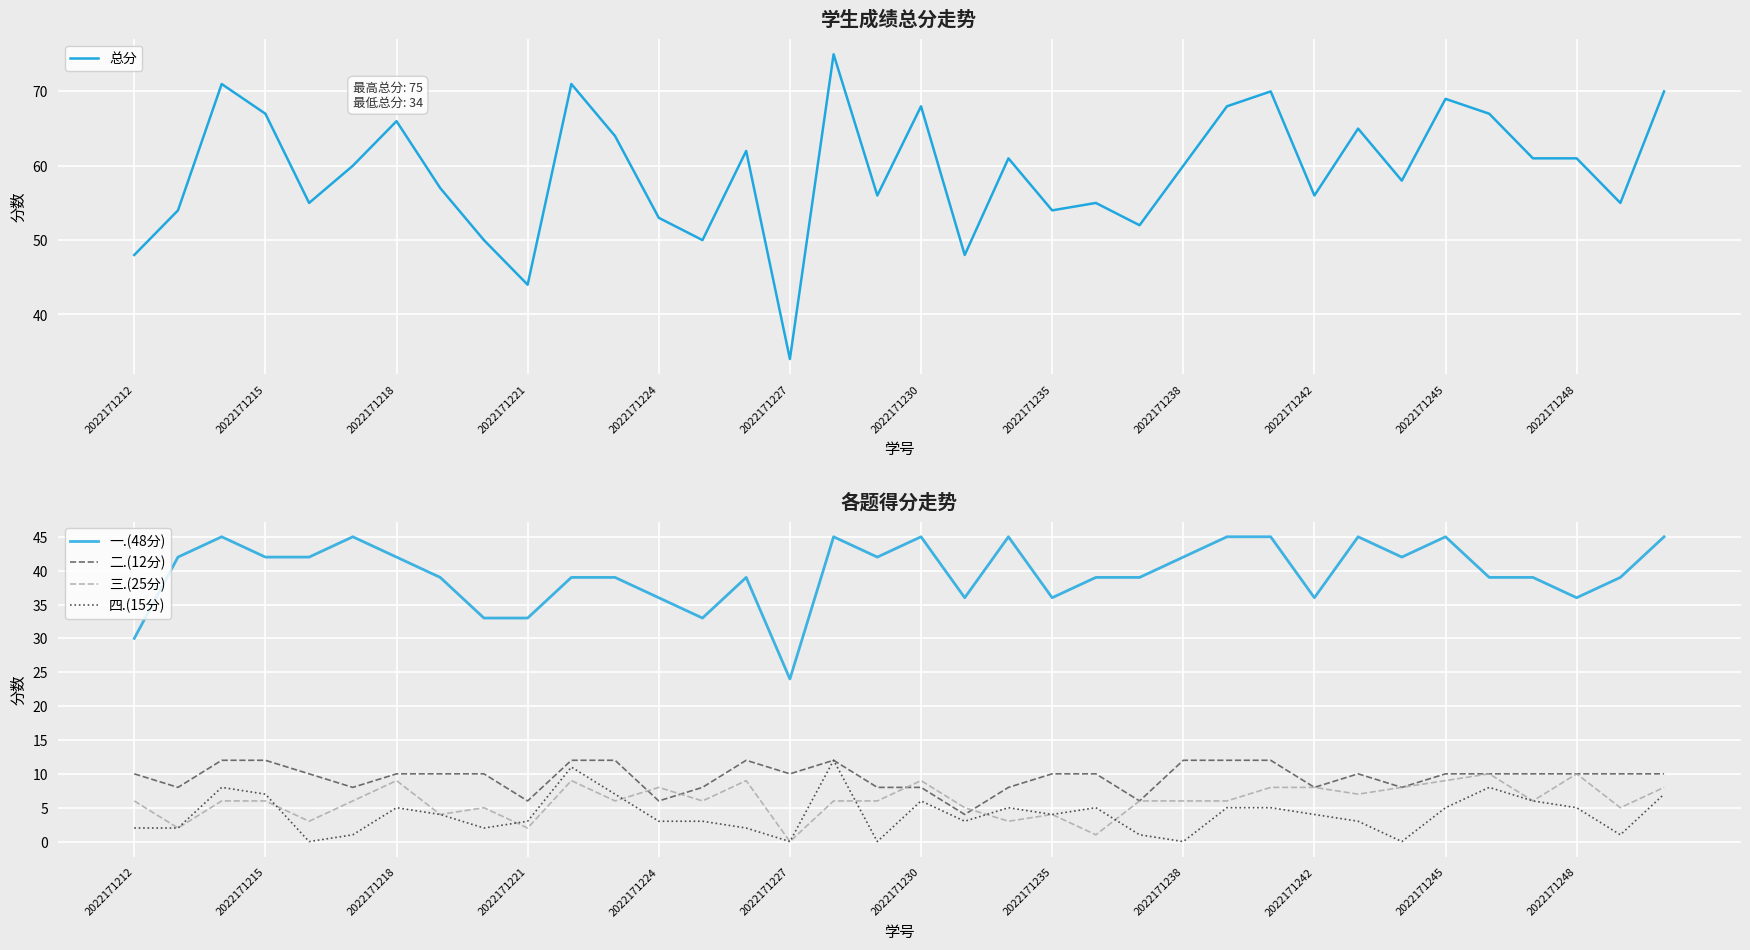

Is it true that 二.(12分) equals 11 at 2022171242?

False